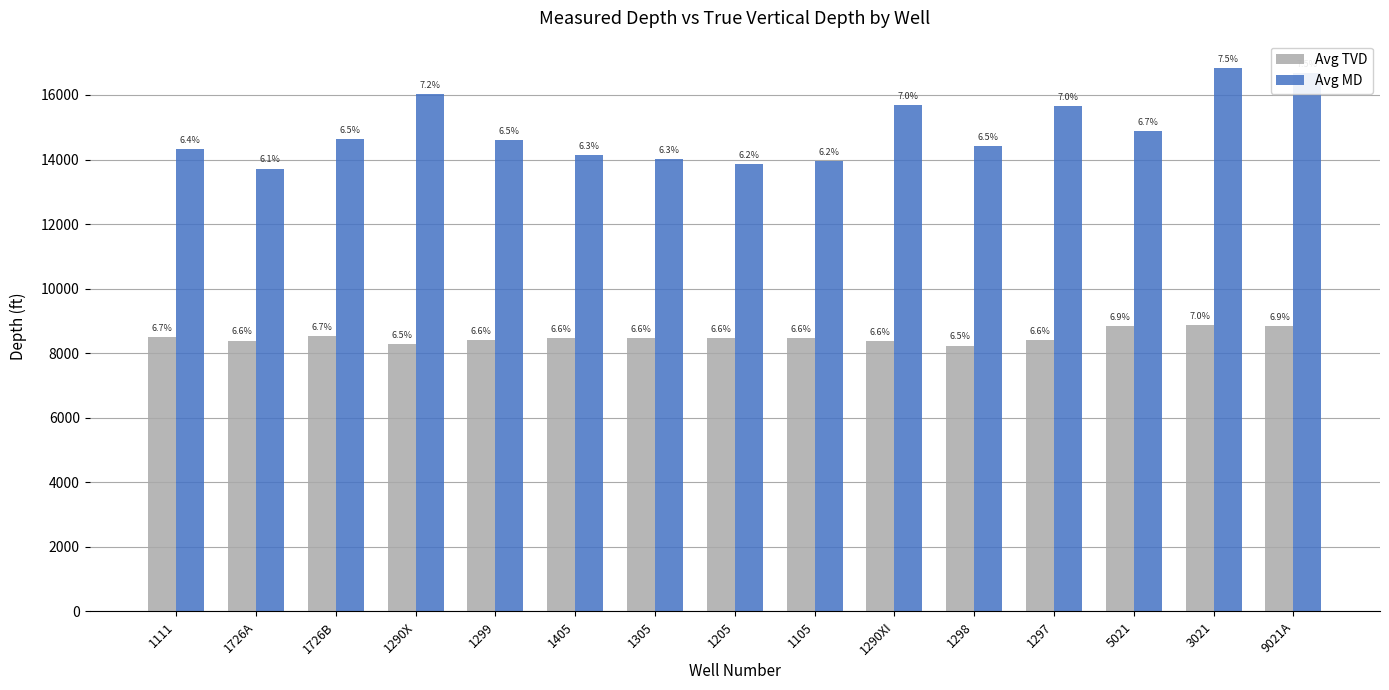

Between 1726B and 1298, which series saw the biggest shift?

Avg TVD